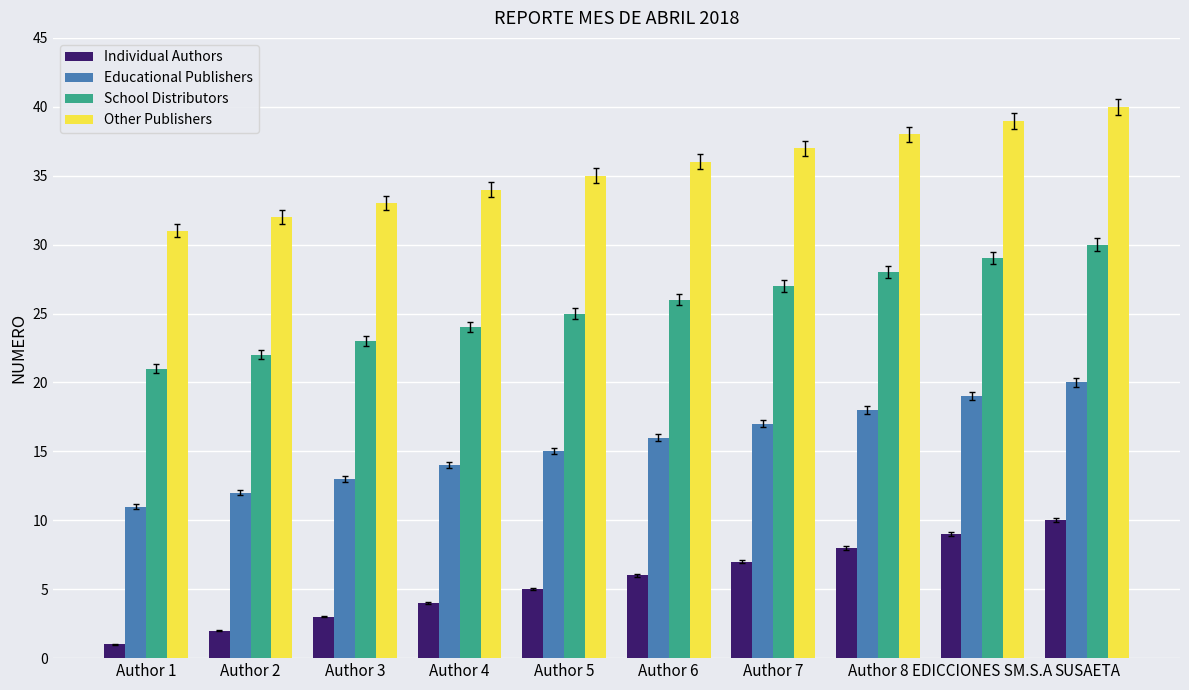

Rank the series at Author 4 from lowest to highest value.

Individual Authors, Educational Publishers, School Distributors, Other Publishers